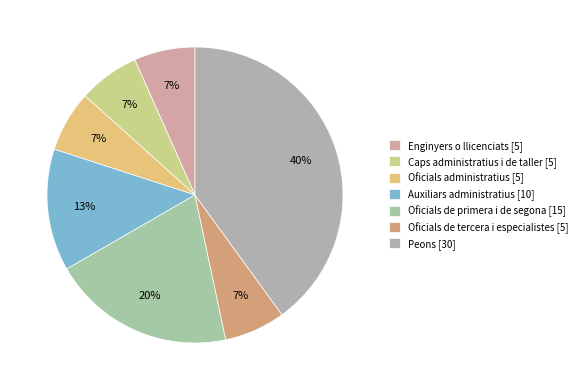

Is it true that Oficials de tercera i especialistes is 1% of the pie?

False